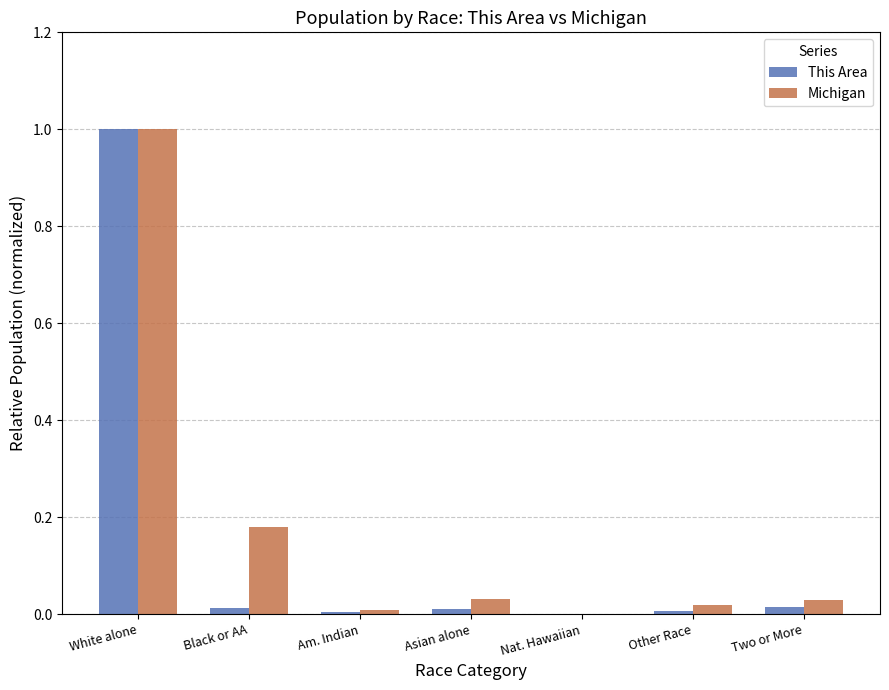

How many groups of bars are there?

7